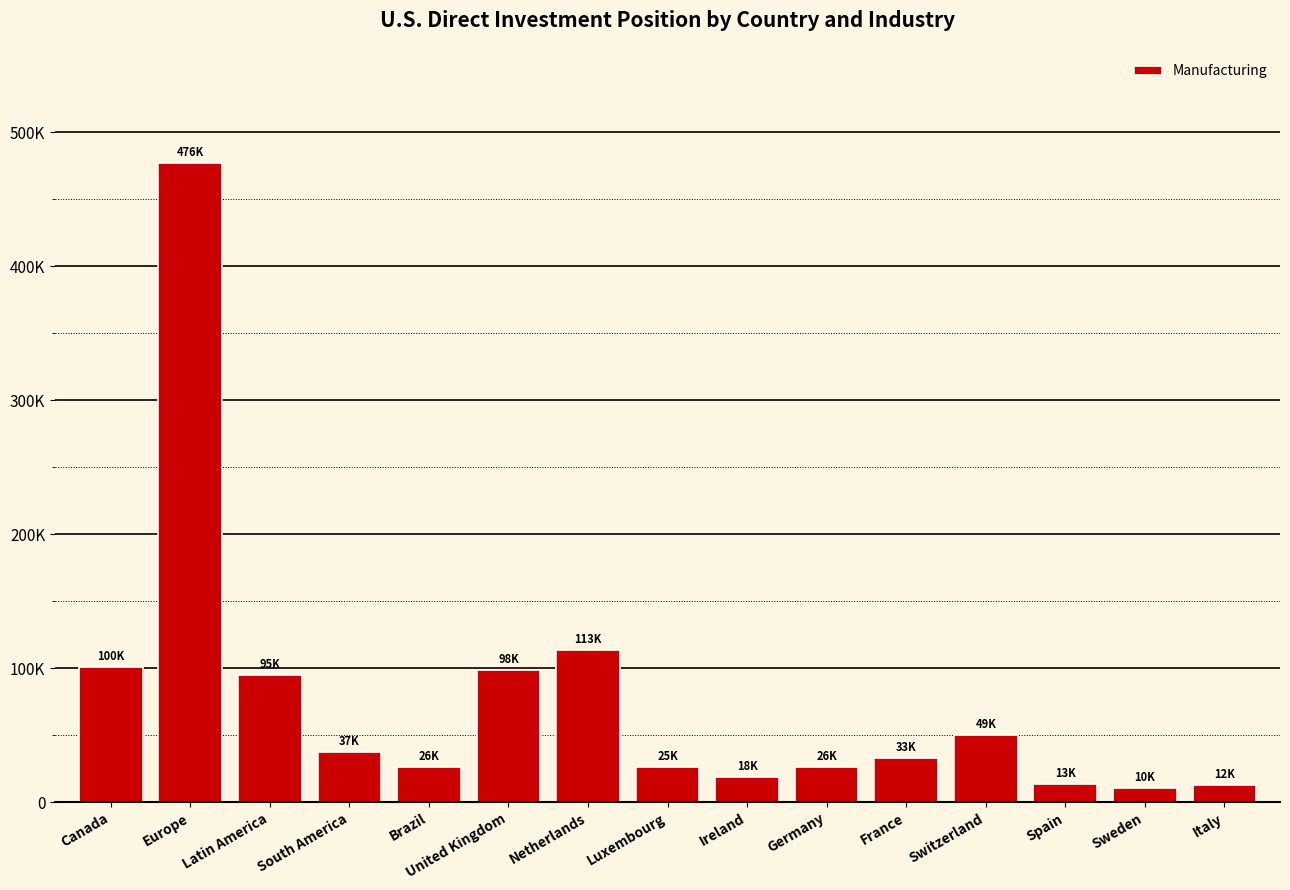

What is the change in value from Luxembourg to Italy?

-13097